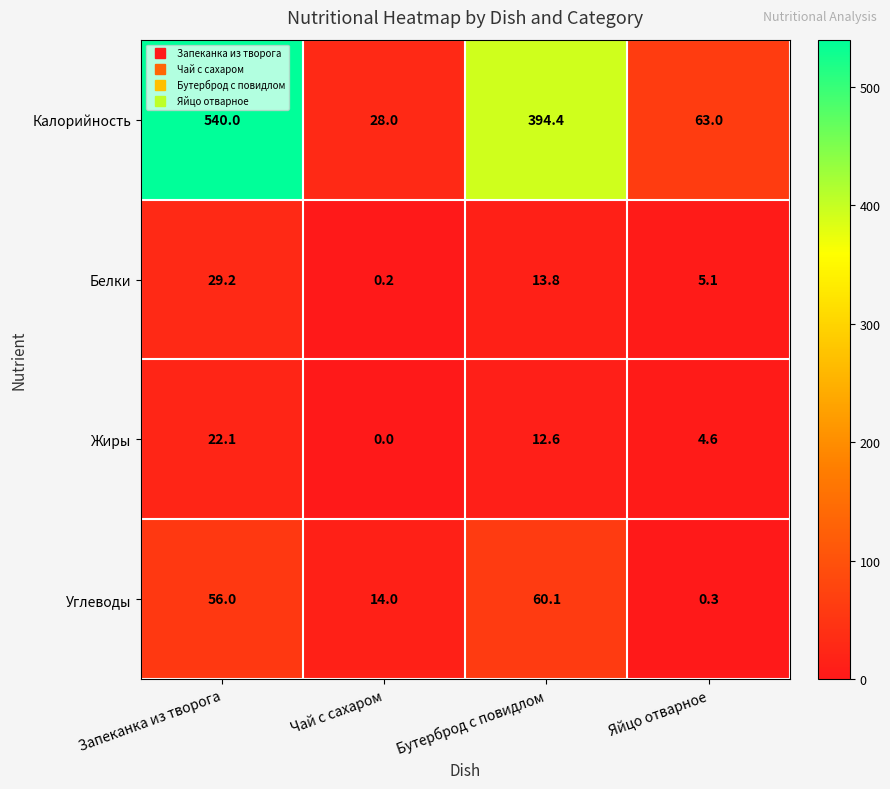

The value of Белки at Бутерброд с повидлом is 23.7. True or false?

False